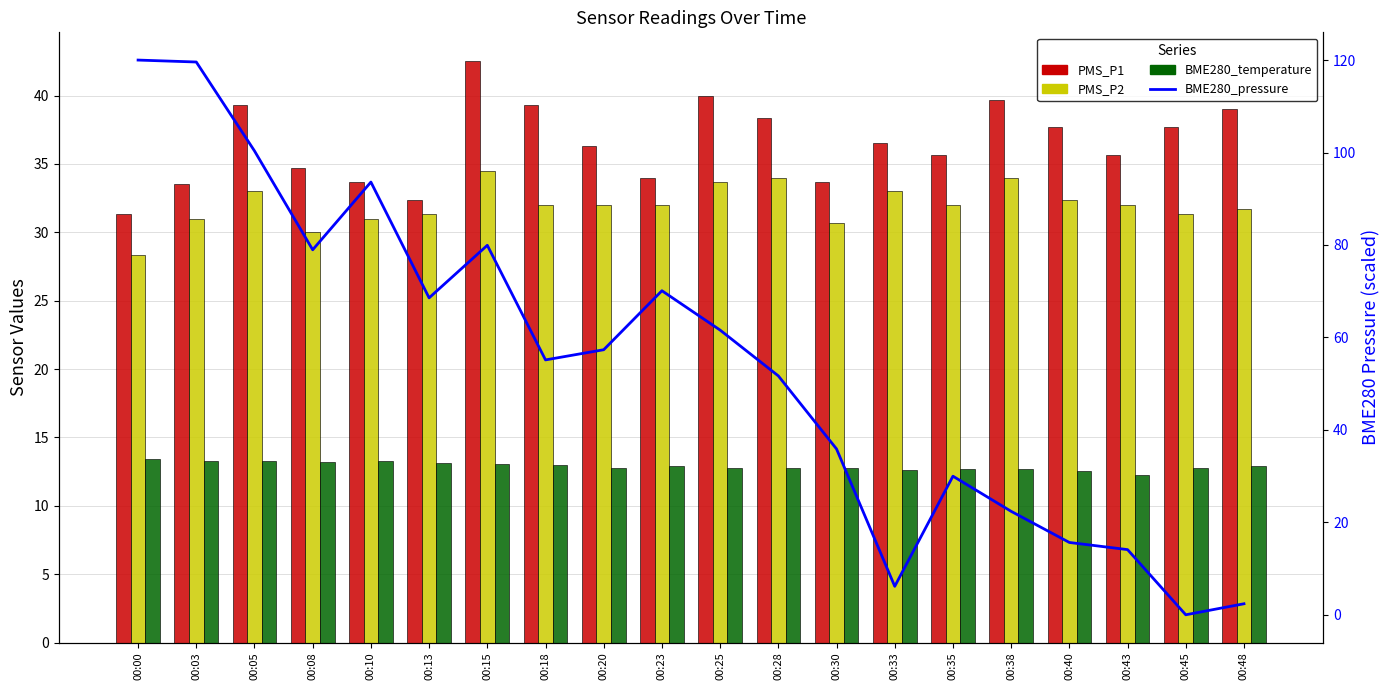

The value of BME280_pressure at 00:35 is 30.0. True or false?

True